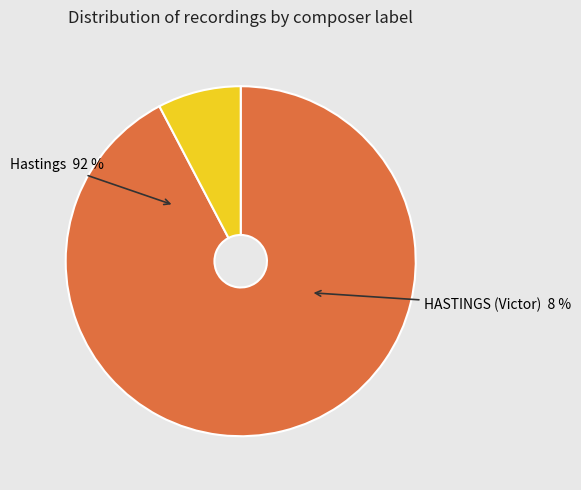

Is it true that Hastings is 79% of the pie?

False